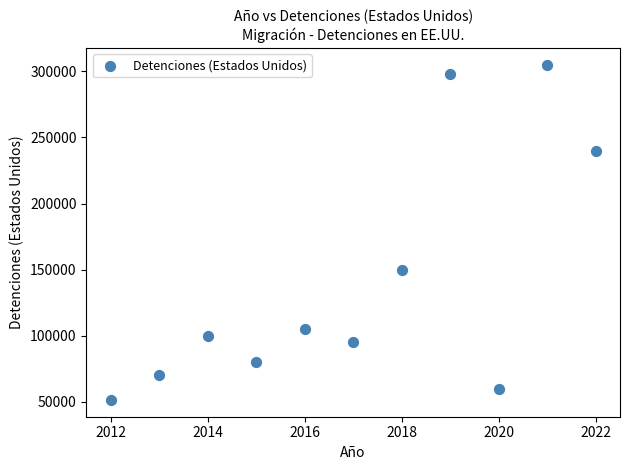

What is the average X value?

2017